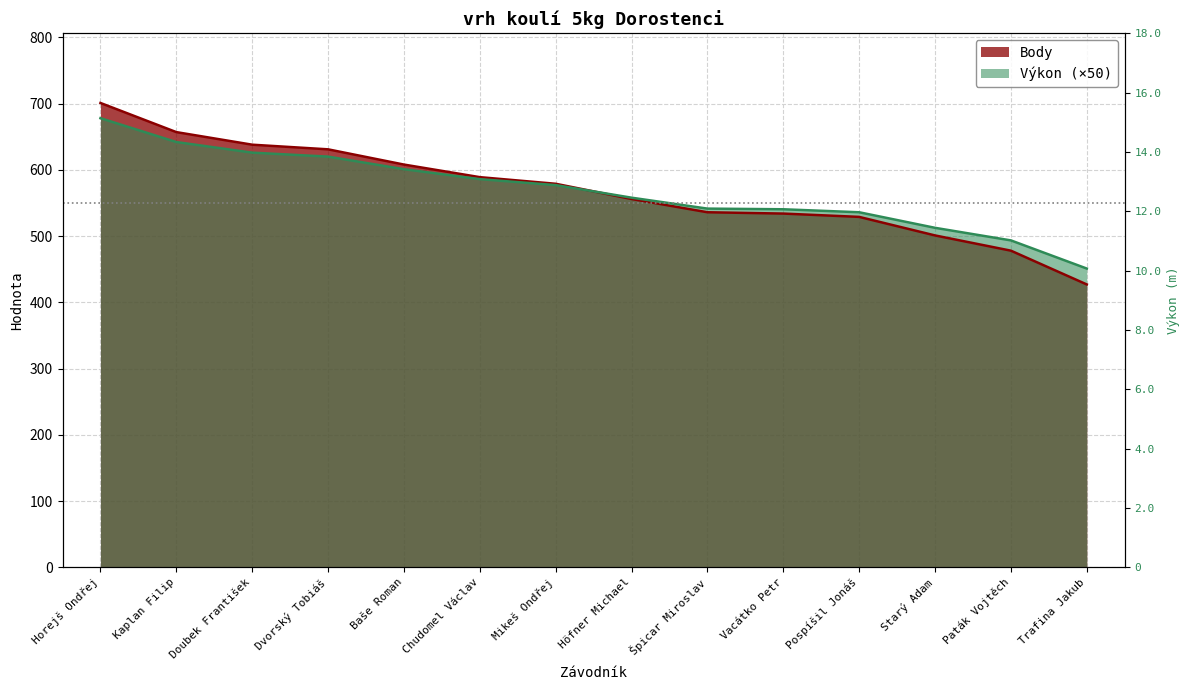

Does the chart display data point markers on the line(s)?

No